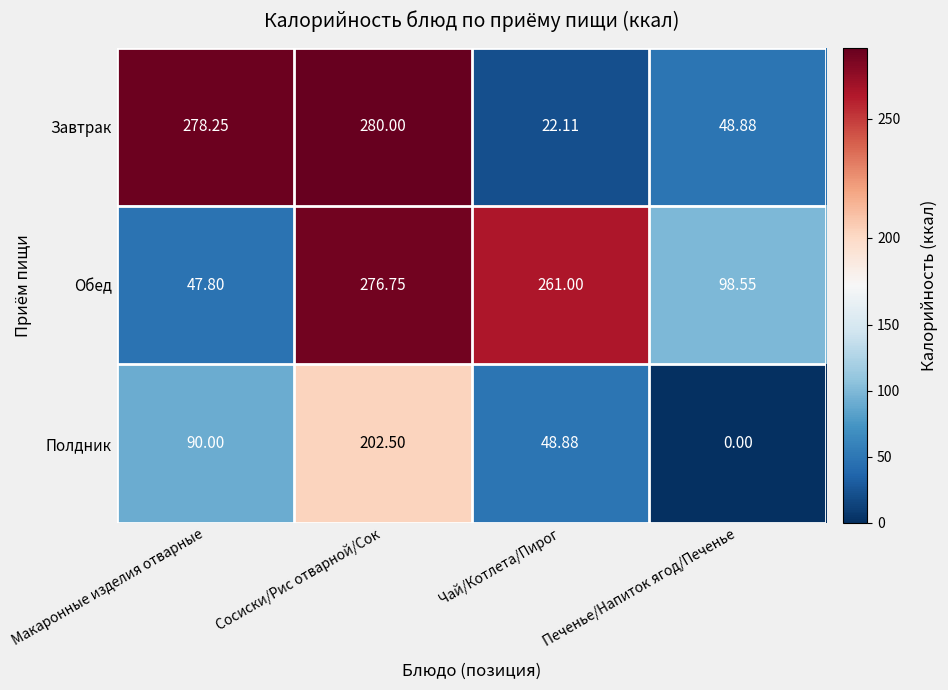

How many data points in Полдник are less than 90?

2